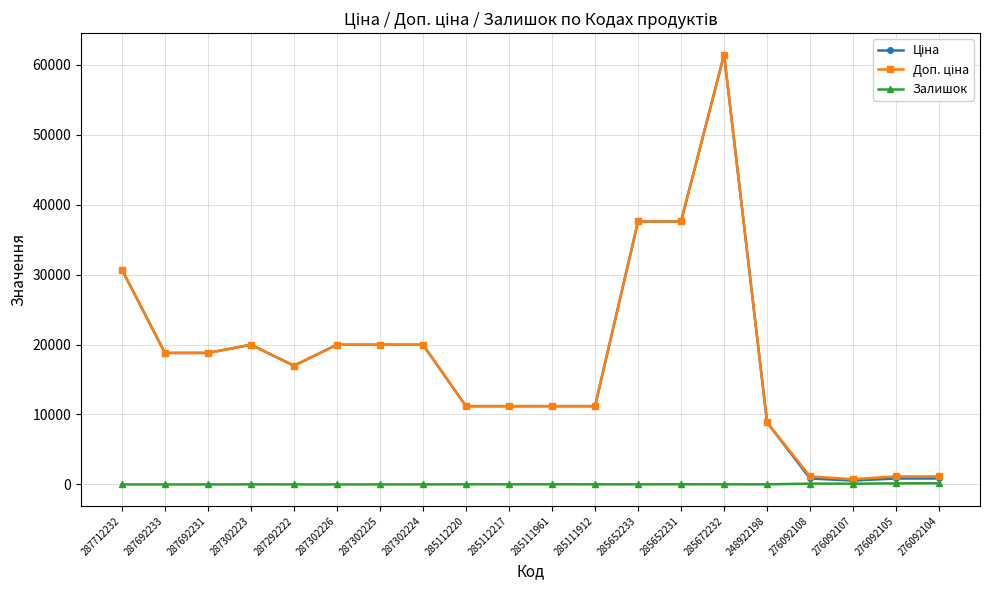

What is the difference between the highest and lowest values at 287712232?

30717.1